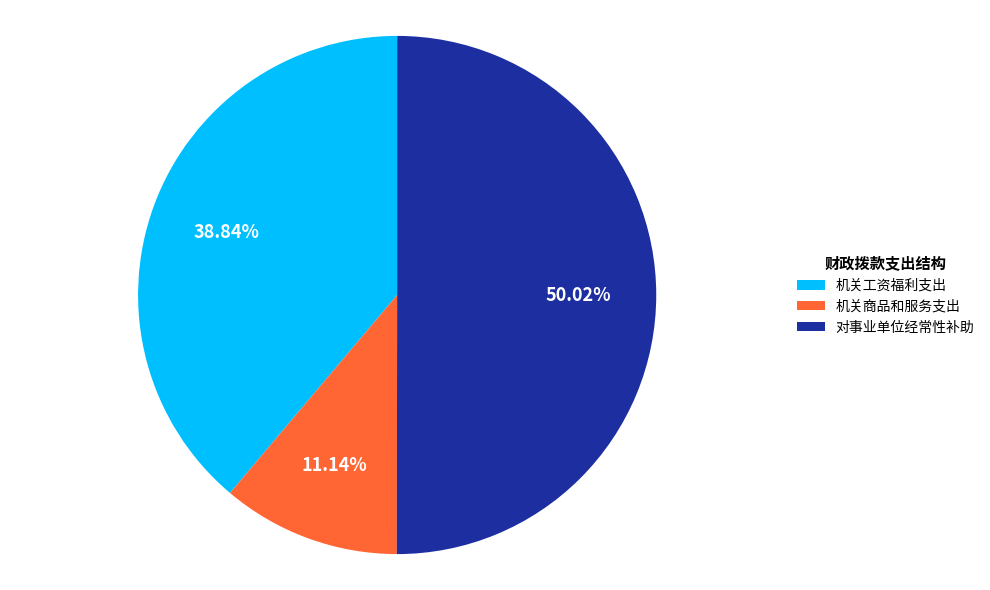

To the nearest percent, what is the average slice percentage?

33%